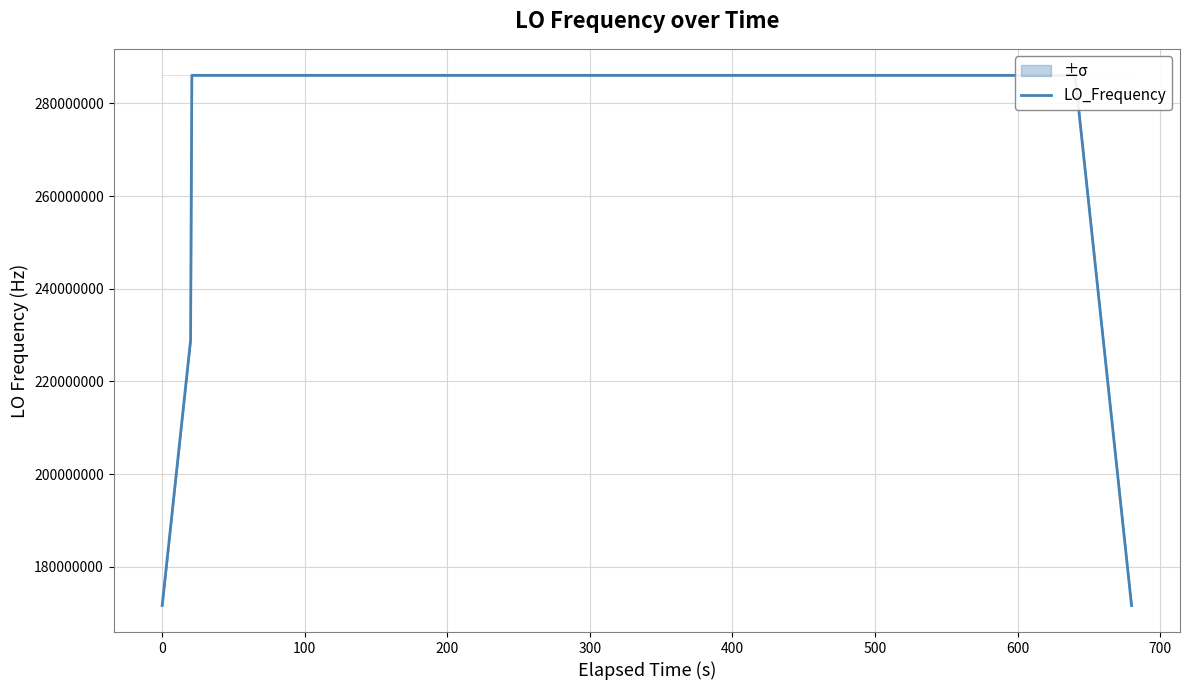

Does the chart display data point markers on the line(s)?

No